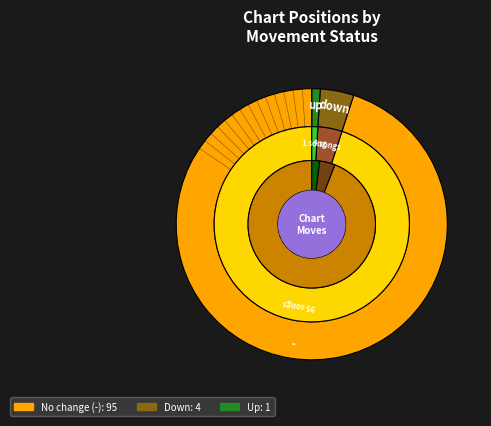

Approximately how many times larger is the value at up compared to down?

0.2